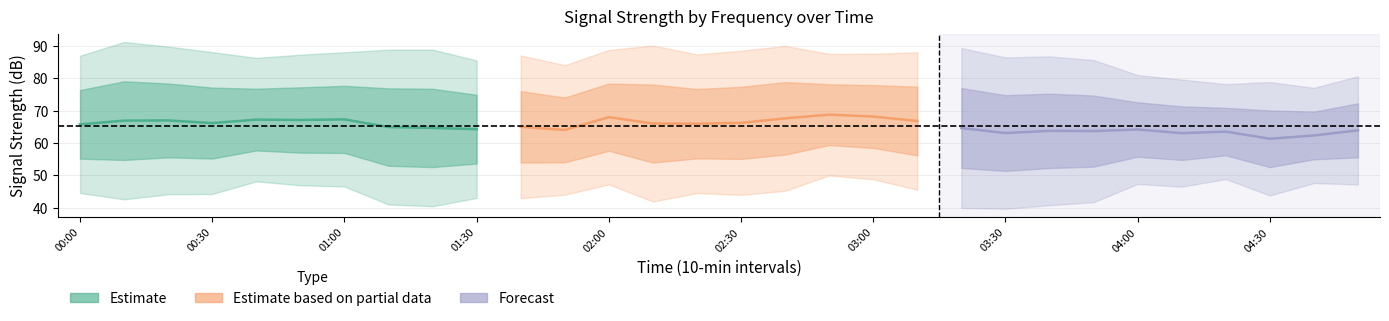

Is the value of Forecast at 03:30 greater than the value of Estimate based on partial data at 00:00?

No